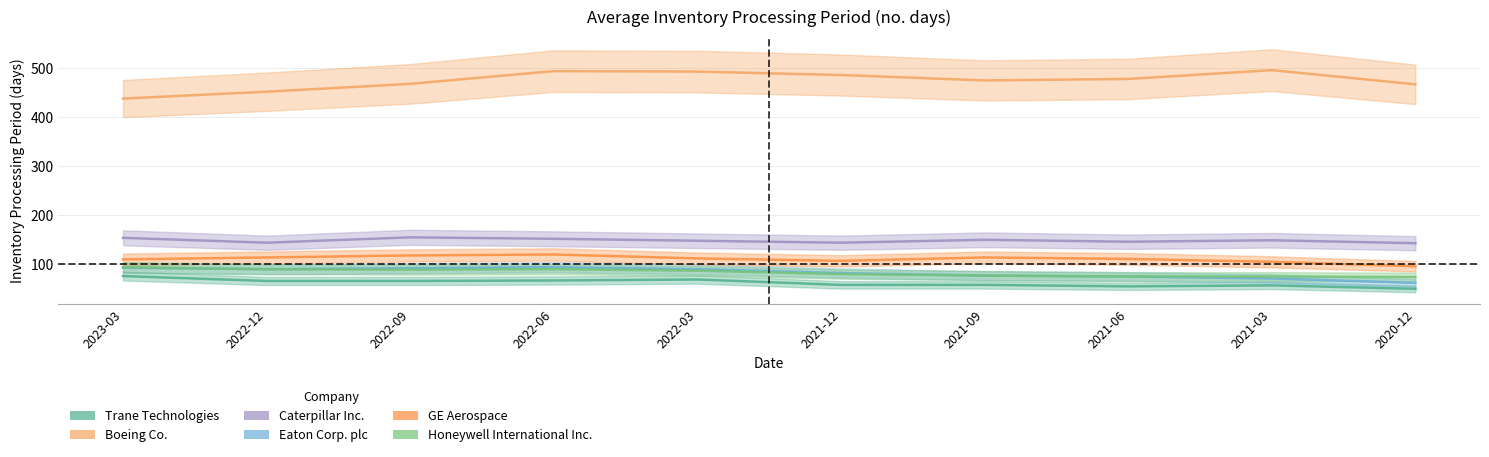

What value does the Boeing Co. series have at 2020-12, to the nearest 10?

470